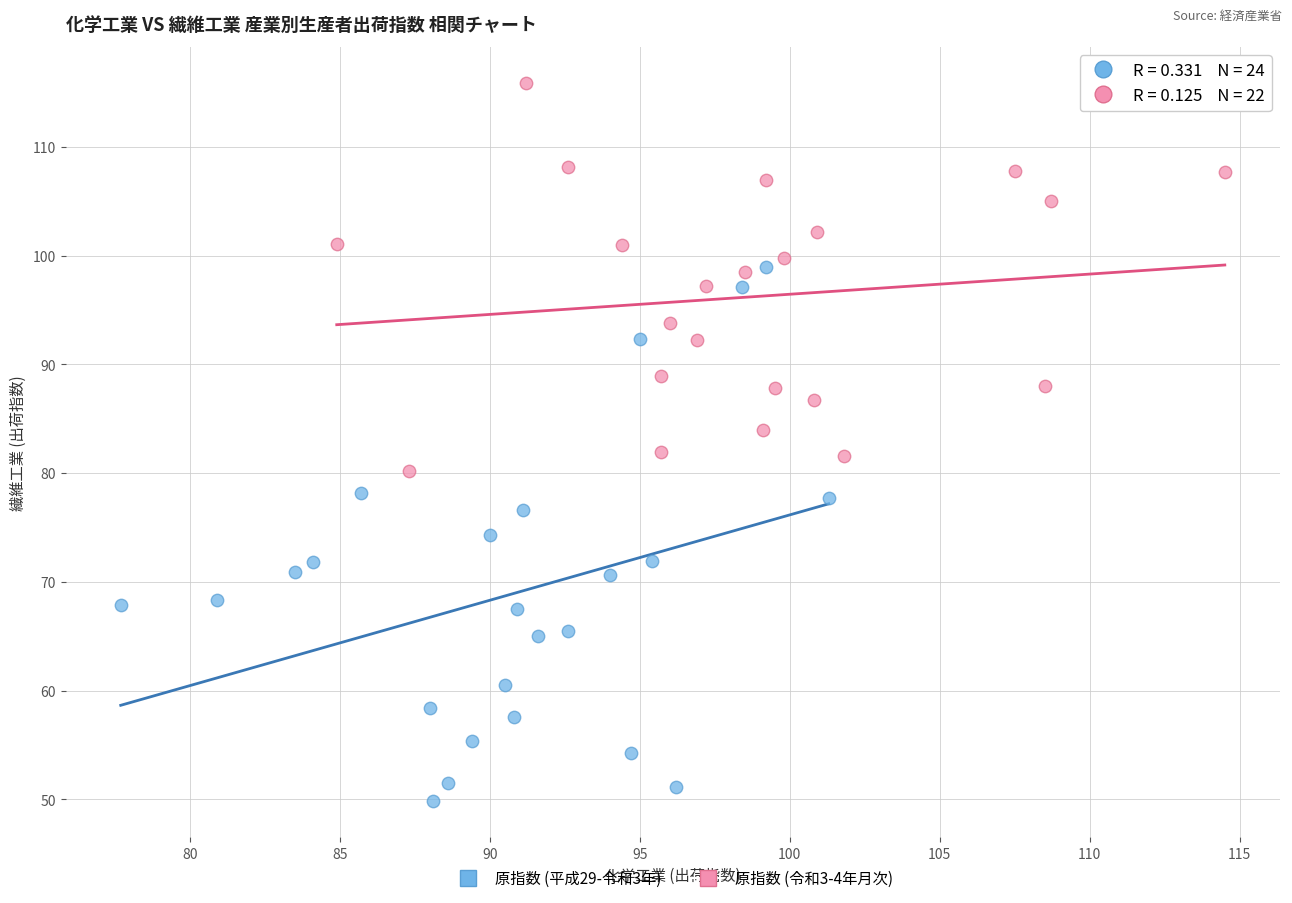

Which series contains the lowest Y value?

原指数 (平成29-令和3年)